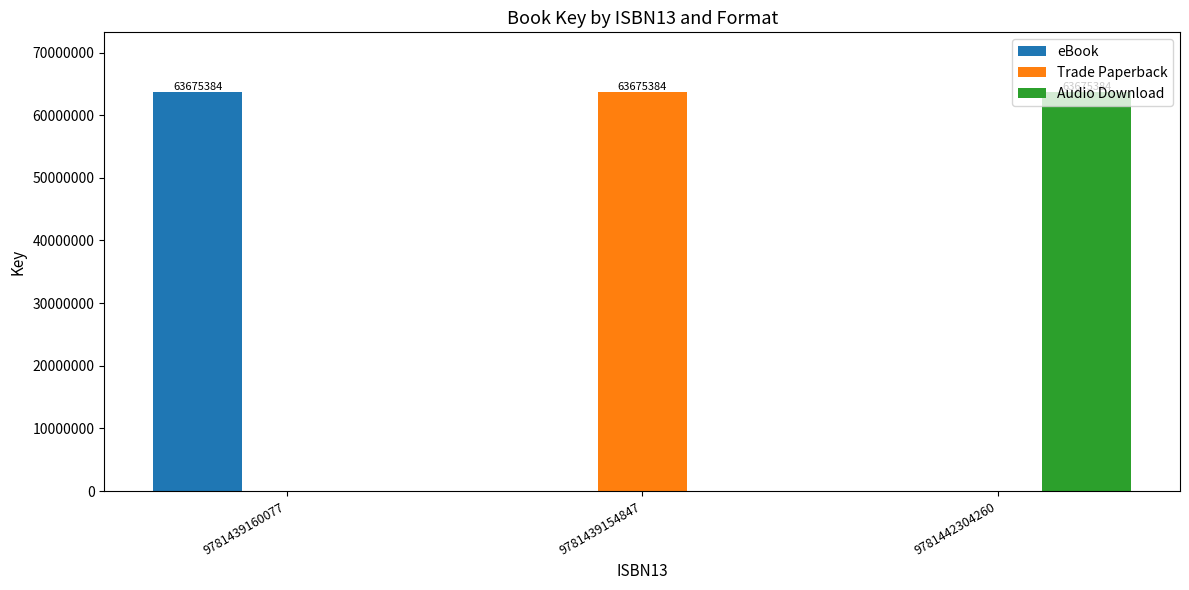

How many groups of bars are there?

3